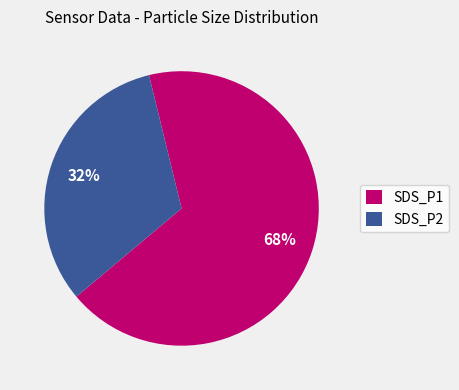

Between SDS_P1 and SDS_P2, which is larger?

SDS_P1